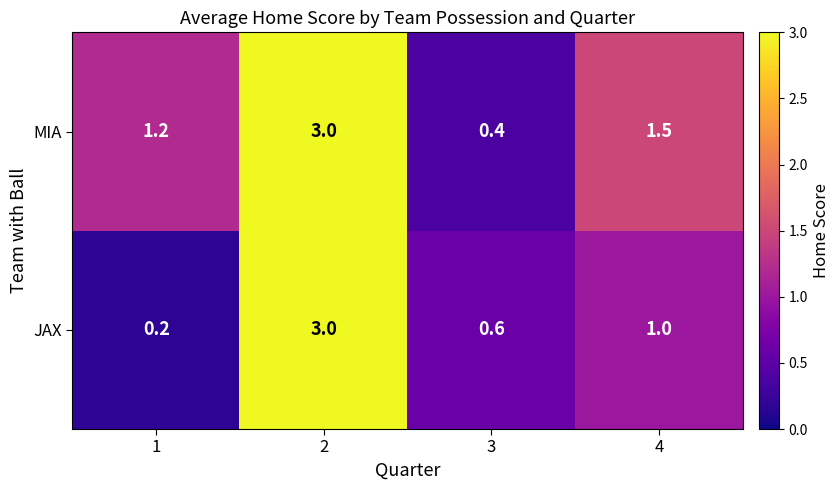

List the series in order of their overall mean, highest first.

MIA, JAX